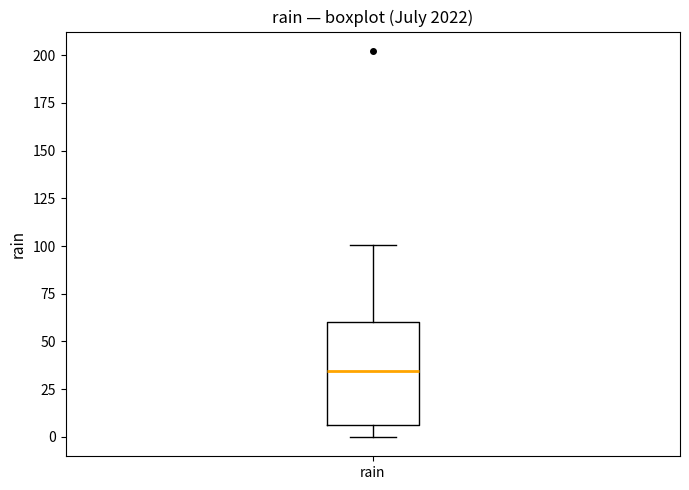

Read this box plot against the y-axis: the position of the median line, the range covered by the box, and the ends of both whiskers. The values are not printed on the chart, so give them approximately, as read against the axis.

median 35, box 5 to 60, whiskers 0 to 100